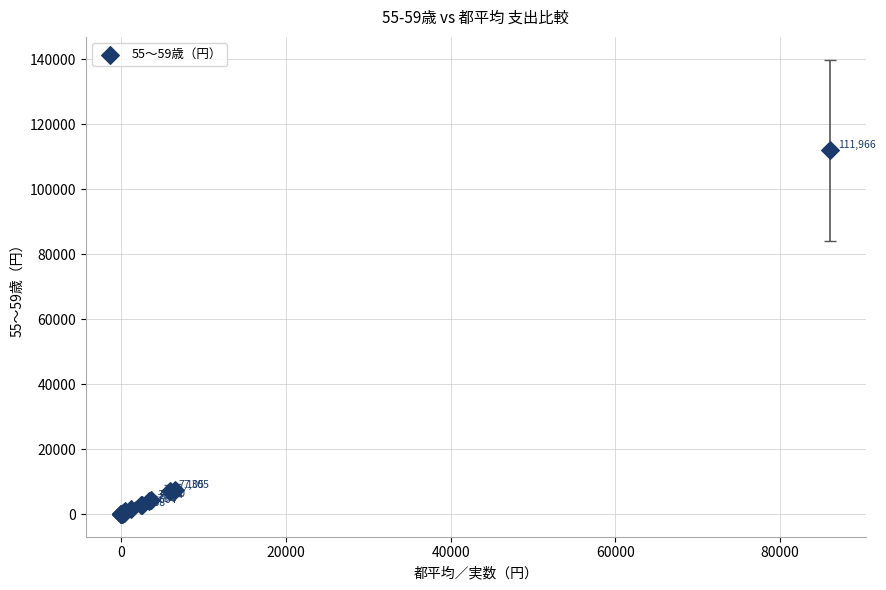

What Y value in the scatter plot is closest to 55995?

7305